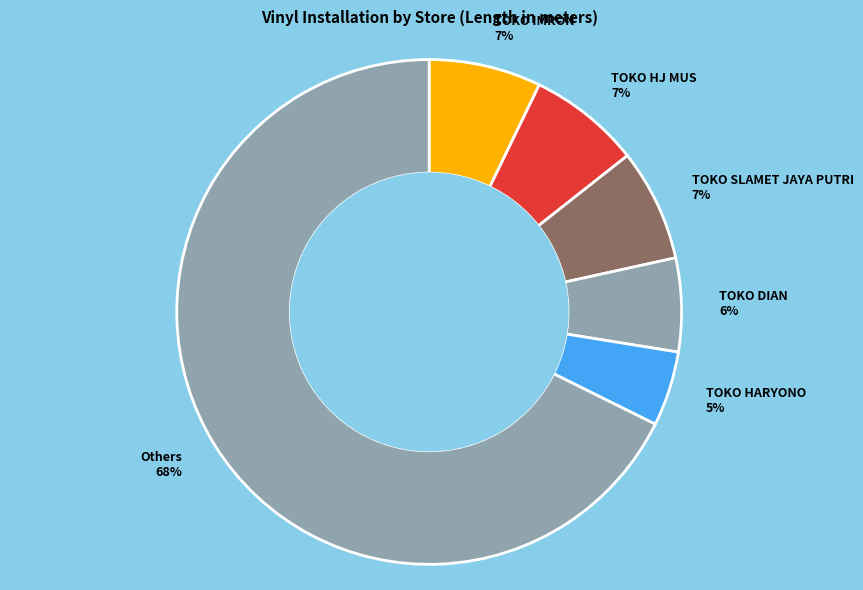

How many segments does this pie chart have?

6